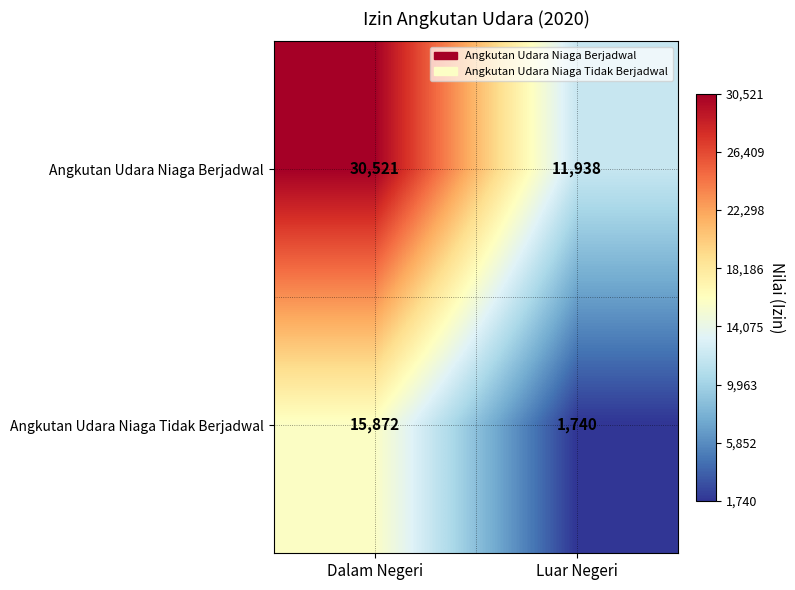

Rank the series by their maximum value, from lowest to highest.

Angkutan Udara Niaga Tidak Berjadwal, Angkutan Udara Niaga Berjadwal